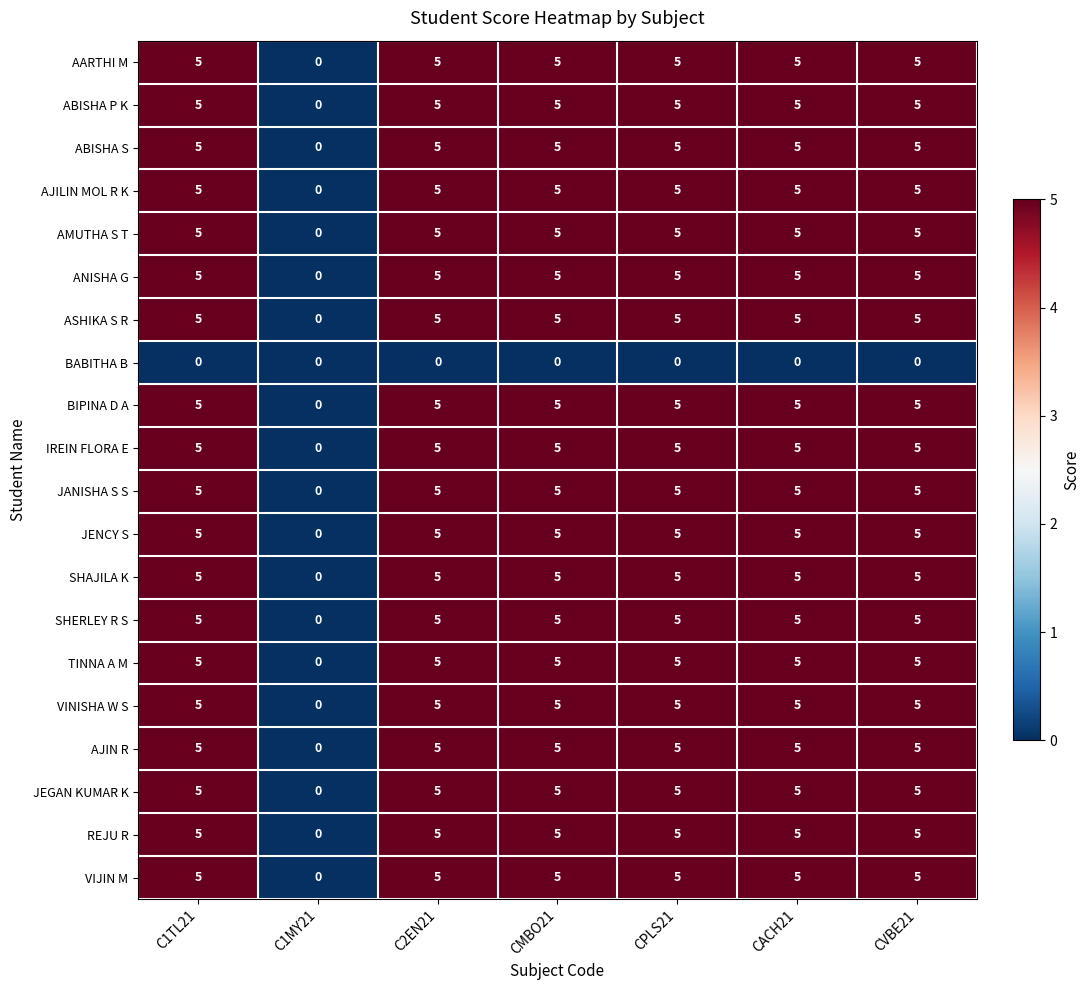

What is the spread (max minus min) of values at CACH21?

5